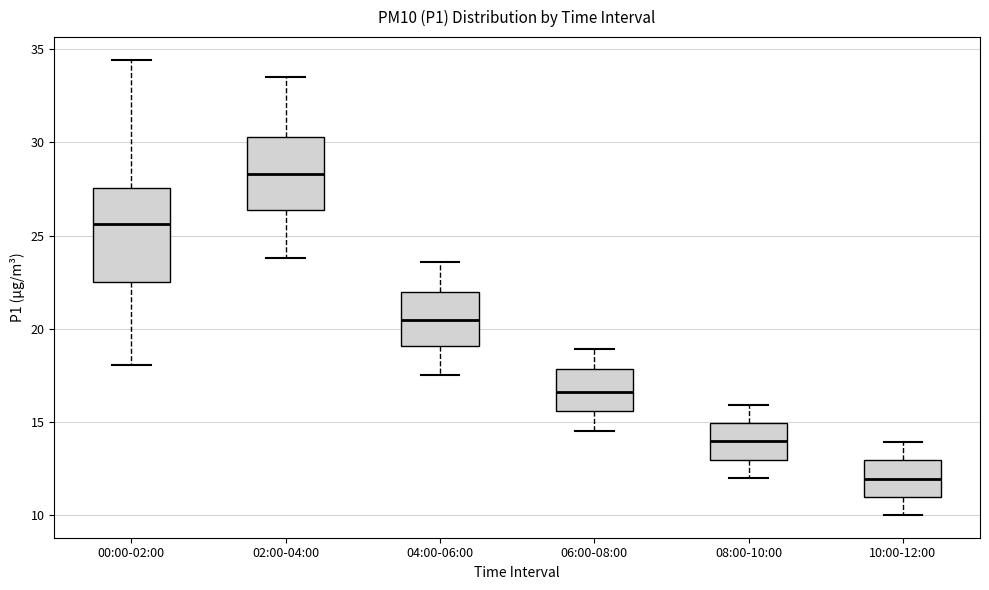

Reading left to right, transcribe this box plot: for each box, give where its median line is, the range the box spans, and where its two whiskers end, as read against the y-axis. The values are not printed on the chart, so give them approximately, as read against the axis.

00:00-02:00: median 25.5, box 22.5 to 27.5, whiskers 18.0 to 34.5
02:00-04:00: median 28.5, box 26.5 to 30.5, whiskers 24.0 to 33.5
04:00-06:00: median 20.5, box 19.0 to 22.0, whiskers 17.5 to 23.5
06:00-08:00: median 16.5, box 15.5 to 18.0, whiskers 14.5 to 19.0
08:00-10:00: median 14.0, box 13.0 to 15.0, whiskers 12.0 to 16.0
10:00-12:00: median 12.0, box 11.0 to 13.0, whiskers 10.0 to 14.0